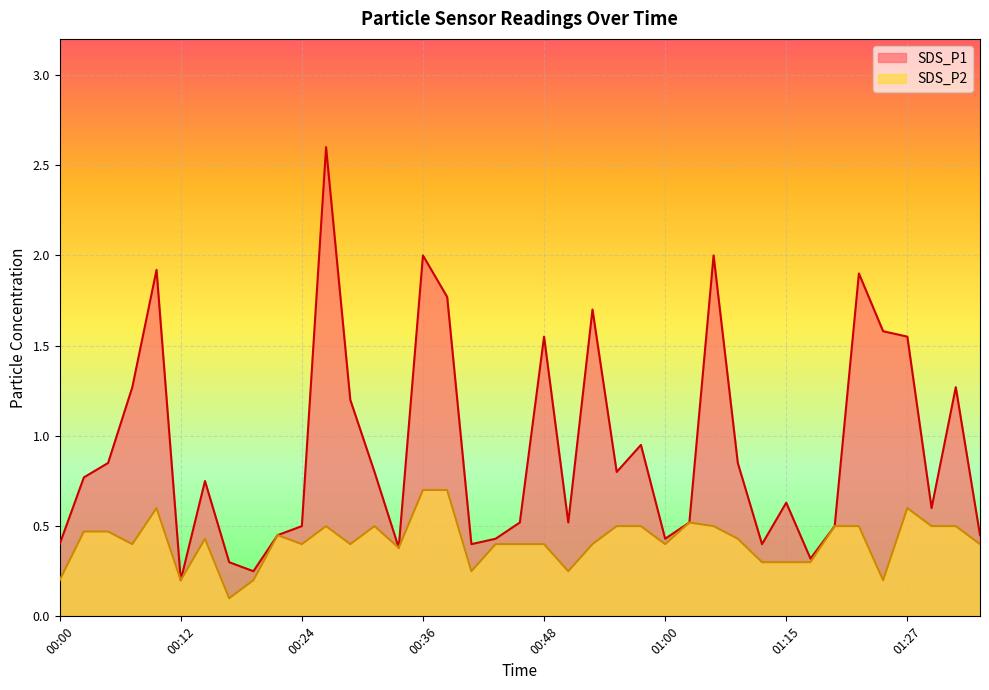

Reading left to right, what are all the values shown in this chart?

SDS_P1: 00:00=0.4	00:02=0.8	00:05=0.8	00:07=1.3	00:09=1.9	00:12=0.2	00:14=0.8	00:17=0.3	00:19=0.2	00:22=0.5	00:24=0.5	00:26=2.6	00:29=1.2	00:31=0.8	00:34=0.4	00:36=2.0	00:38=1.8	00:41=0.4	00:43=0.4	00:46=0.5	00:48=1.6	00:51=0.5	00:53=1.7	00:55=0.8	00:58=0.9	01:00=0.4	01:03=0.5	01:08=2.0	01:10=0.8	01:13=0.4	01:15=0.6	01:18=0.3	01:20=0.5	01:22=1.9	01:25=1.6	01:27=1.6	01:30=0.6	01:32=1.3	01:35=0.5
SDS_P2: 00:00=0.2	00:02=0.5	00:05=0.5	00:07=0.4	00:09=0.6	00:12=0.2	00:14=0.4	00:17=0.1	00:19=0.2	00:22=0.5	00:24=0.4	00:26=0.5	00:29=0.4	00:31=0.5	00:34=0.4	00:36=0.7	00:38=0.7	00:41=0.2	00:43=0.4	00:46=0.4	00:48=0.4	00:51=0.2	00:53=0.4	00:55=0.5	00:58=0.5	01:00=0.4	01:03=0.5	01:08=0.5	01:10=0.4	01:13=0.3	01:15=0.3	01:18=0.3	01:20=0.5	01:22=0.5	01:25=0.2	01:27=0.6	01:30=0.5	01:32=0.5	01:35=0.4